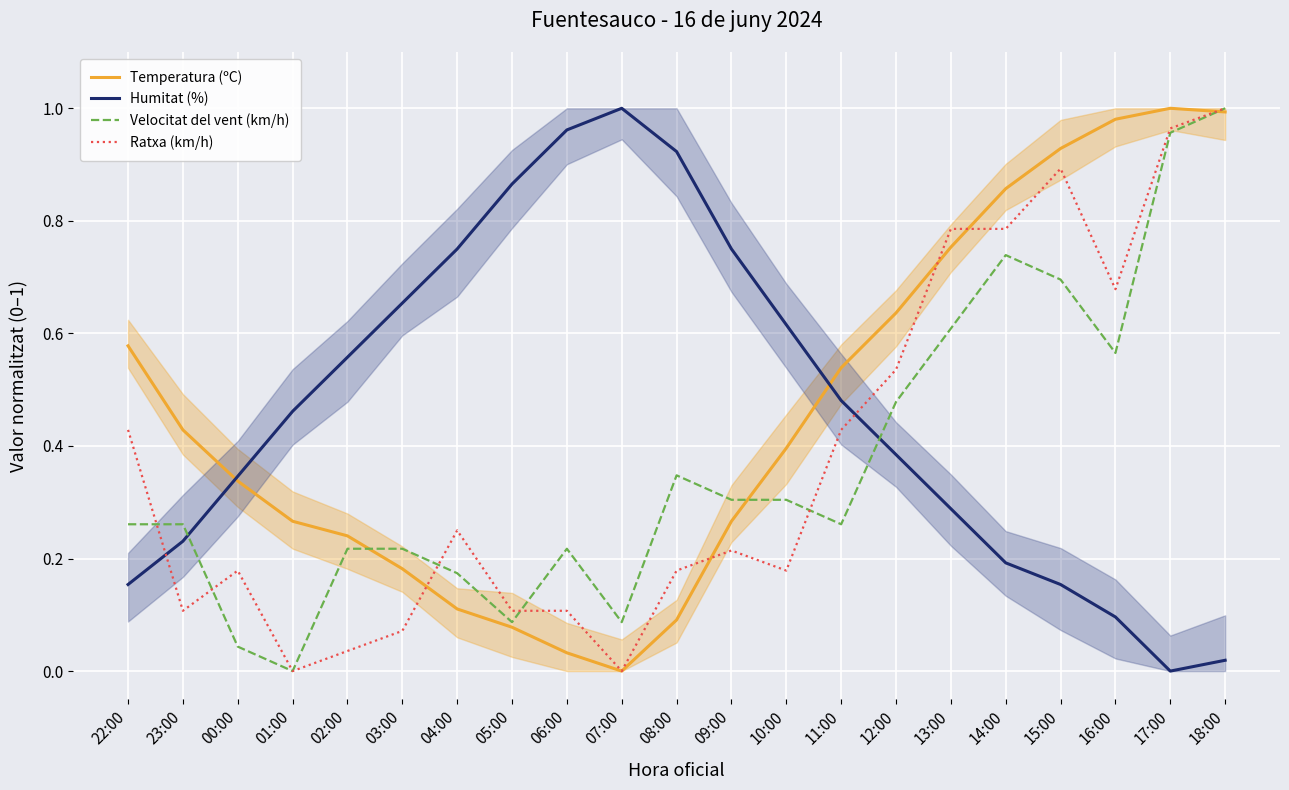

What is the difference between the highest and lowest values at 06:00?

0.9